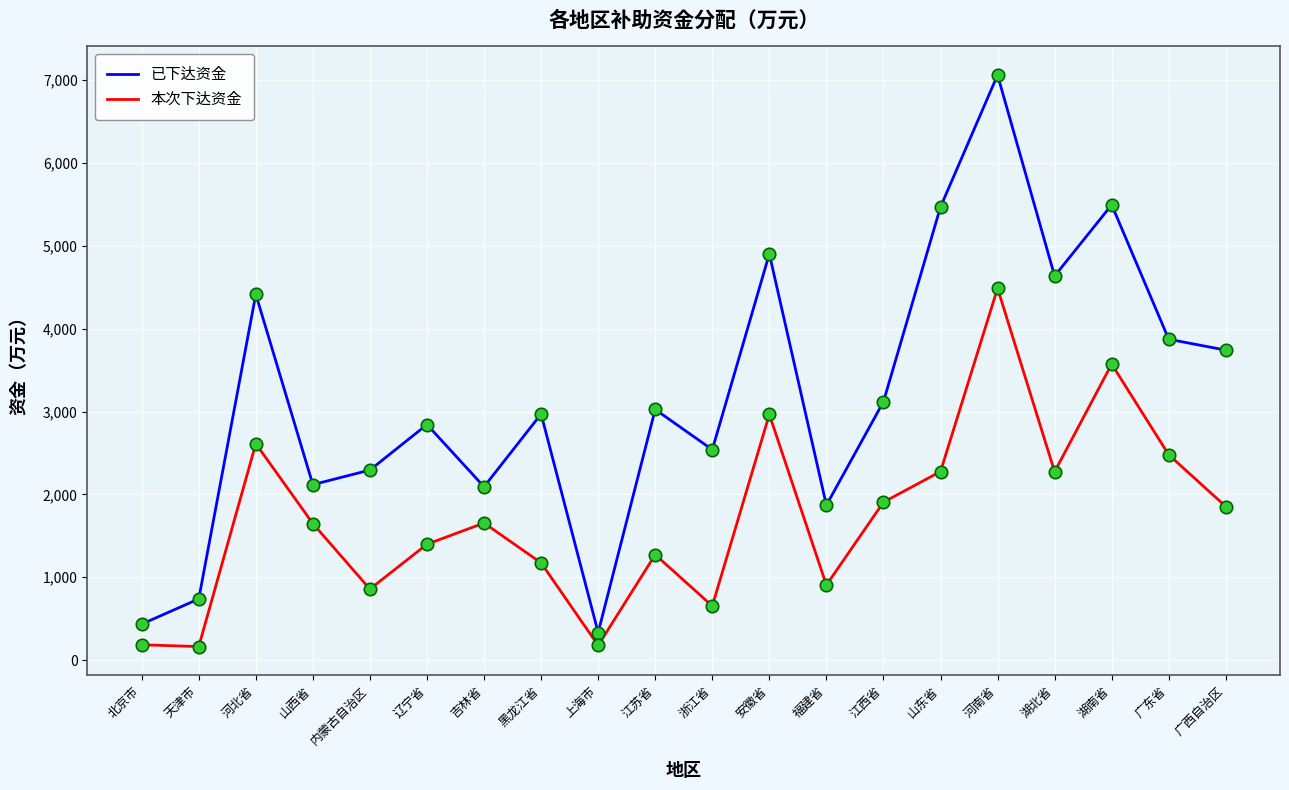

Which series has the widest spread of values?

已下达资金